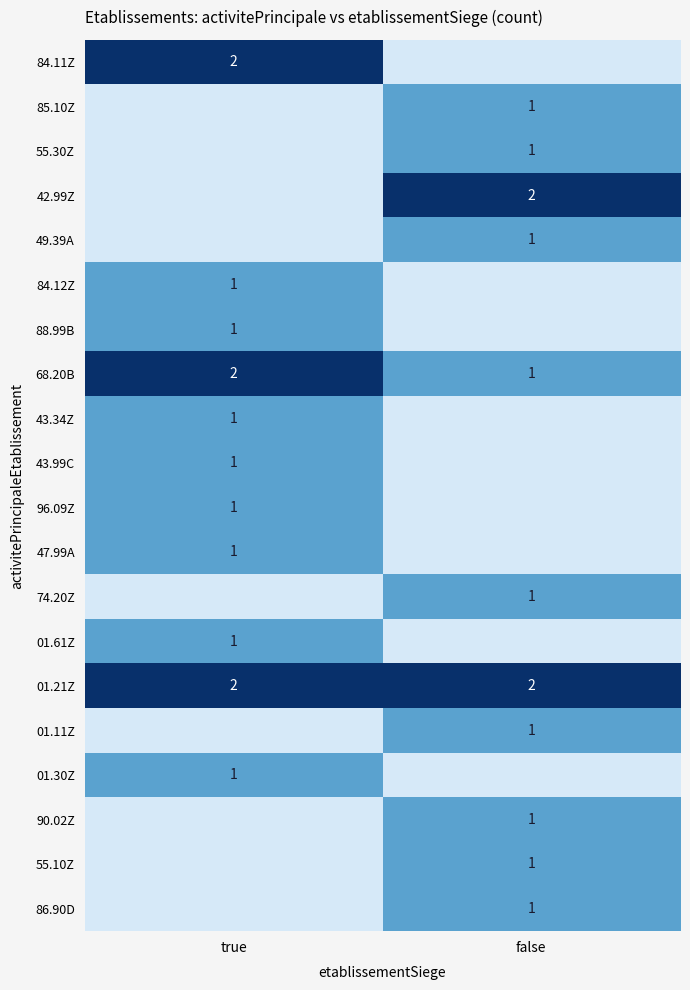

True or false: 01.61Z has a value of 1 at true.

True